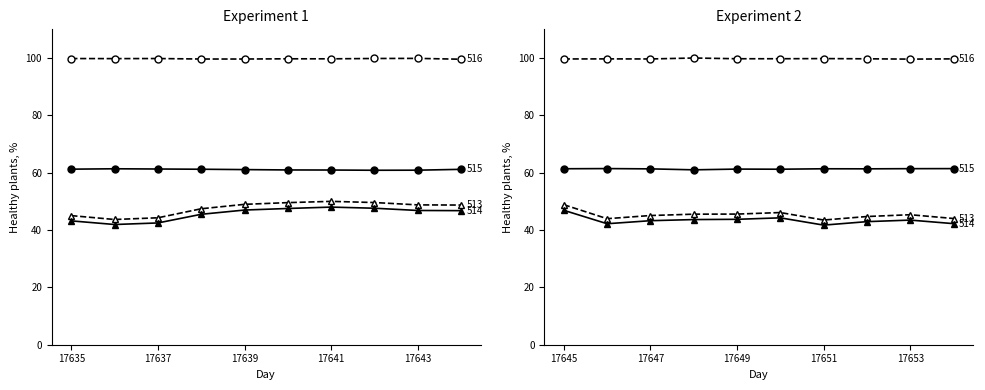

What are all the series names shown in the legend?

col_515, col_516, col_513, col_514